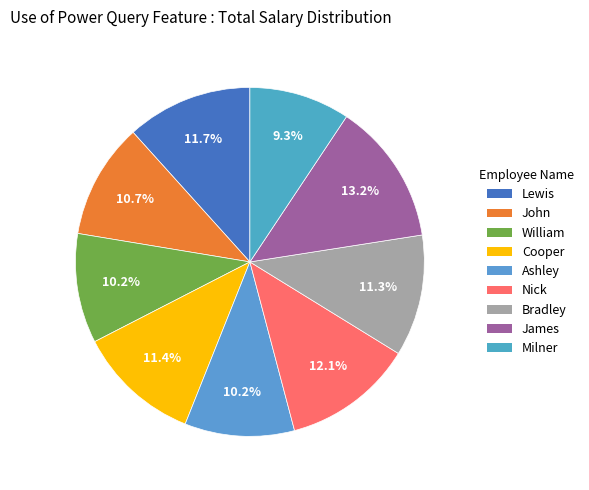

What portion of the pie excludes Nick?

87.9%